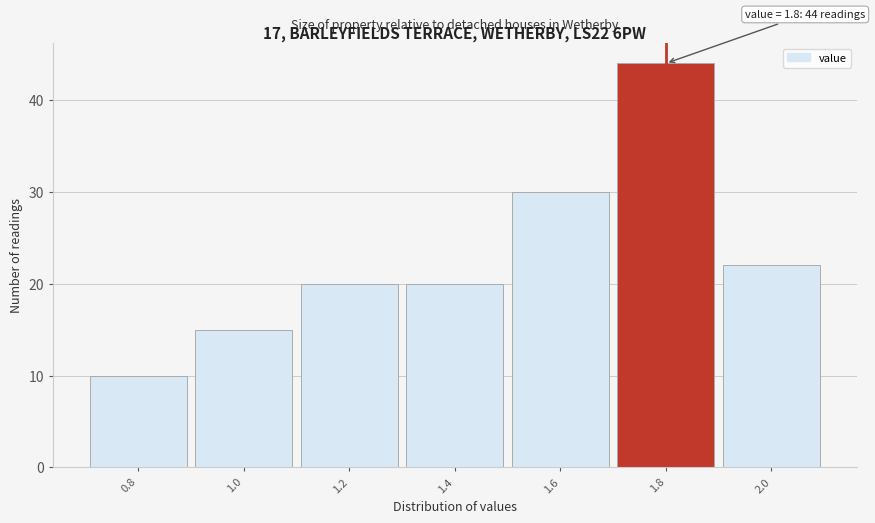

Which range on the x-axis has the tallest bar?

1.7 to 1.9